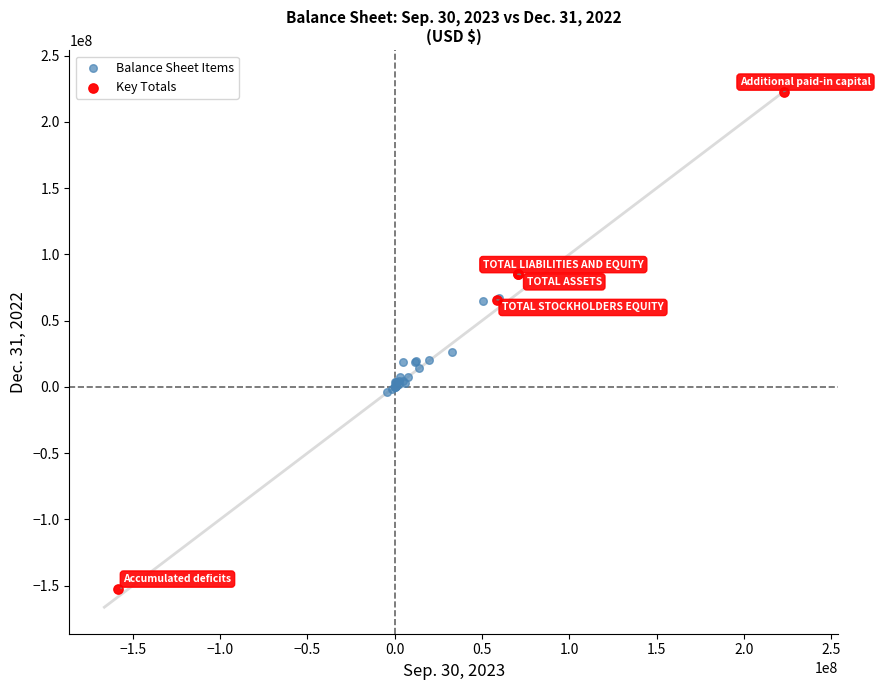

Which series contains the lowest Y value?

Key Totals